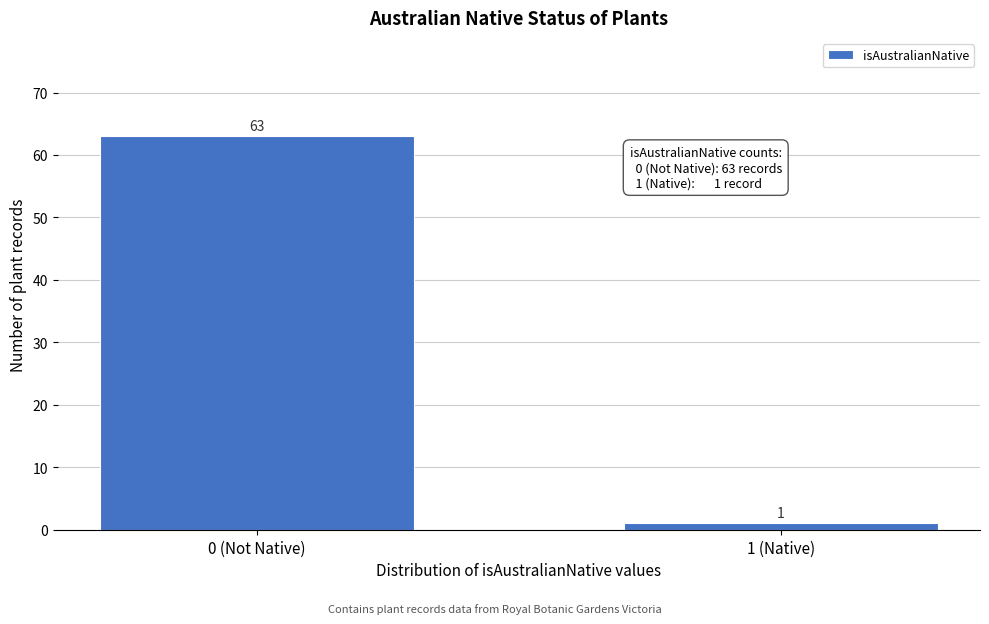

Reading left to right, transcribe all the data shown in this chart.

0 (Not Native)=63	1 (Native)=1